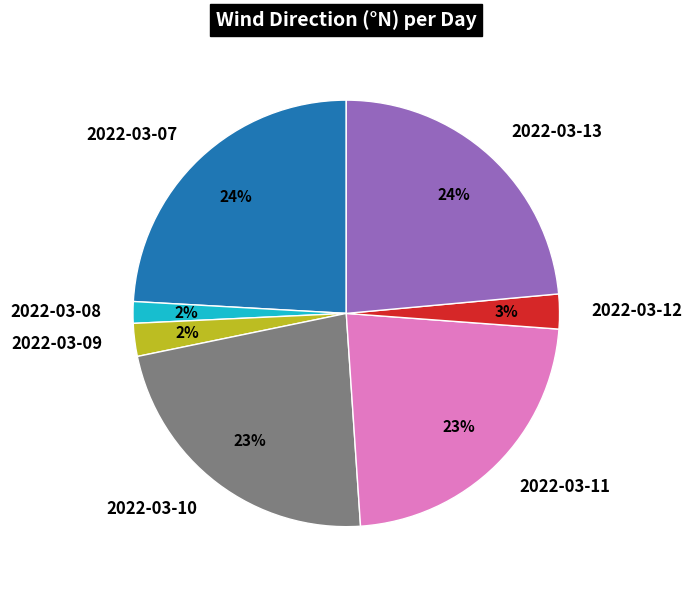

Combined, do 2022-03-08 and 2022-03-07 account for over 50%?

No